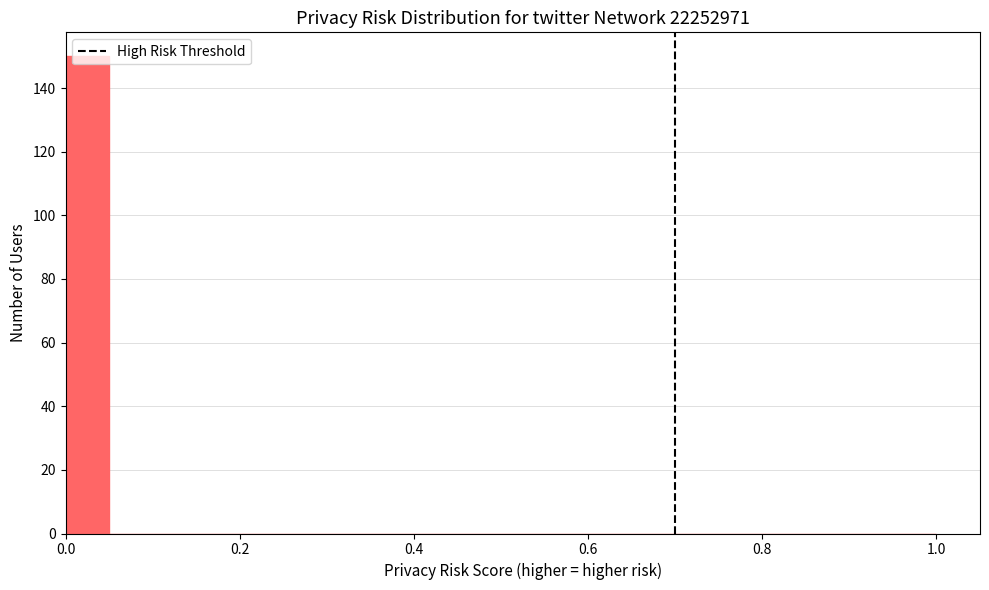

Read against the x-axis, roughly where is the centre of the tallest bar?

0.02